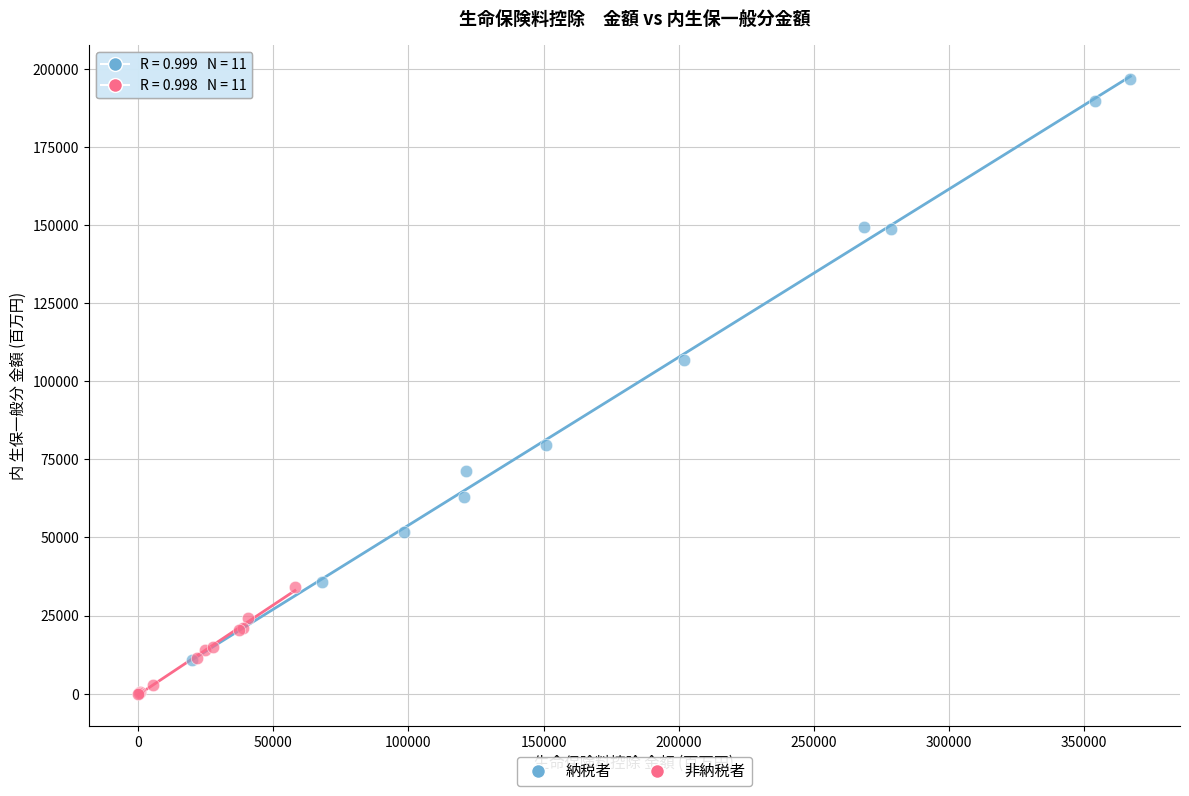

Which series contains the lowest Y value?

非納税者